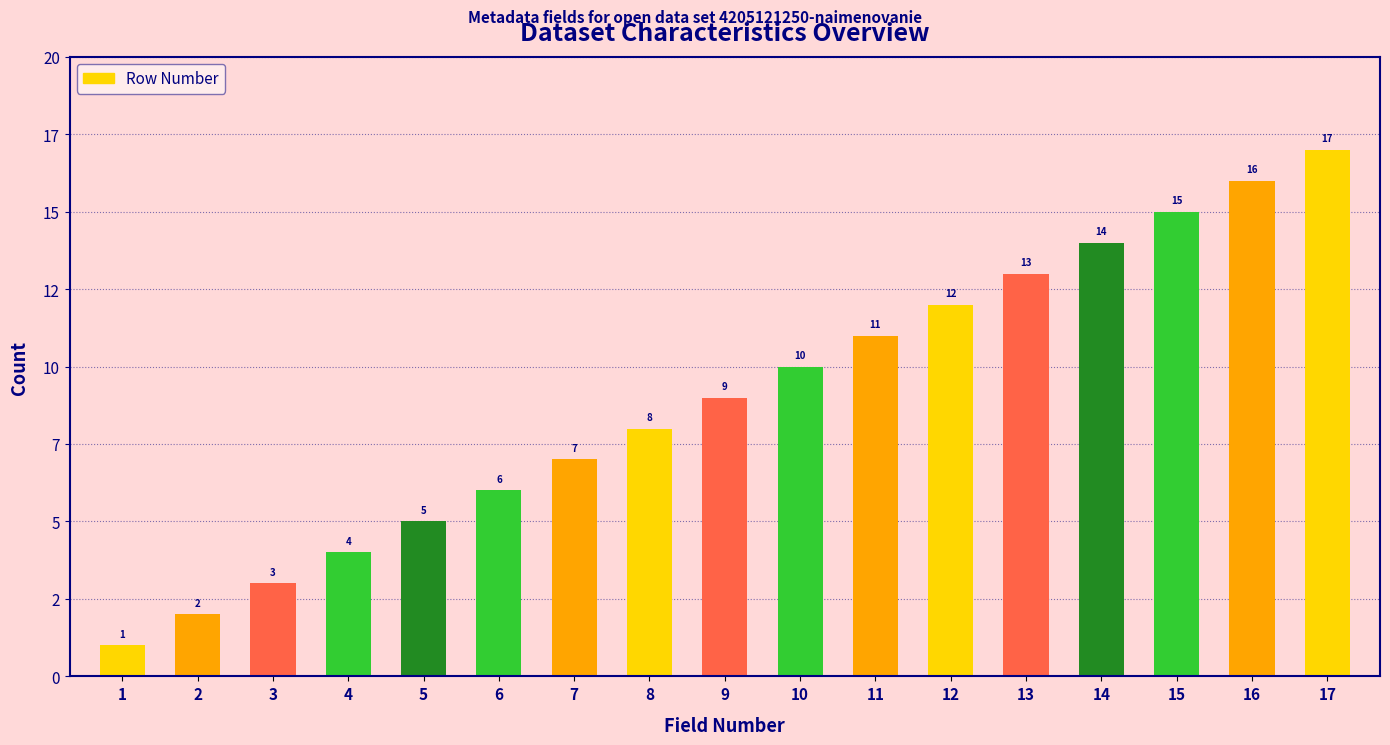

Does the chart contain any negative values?

No